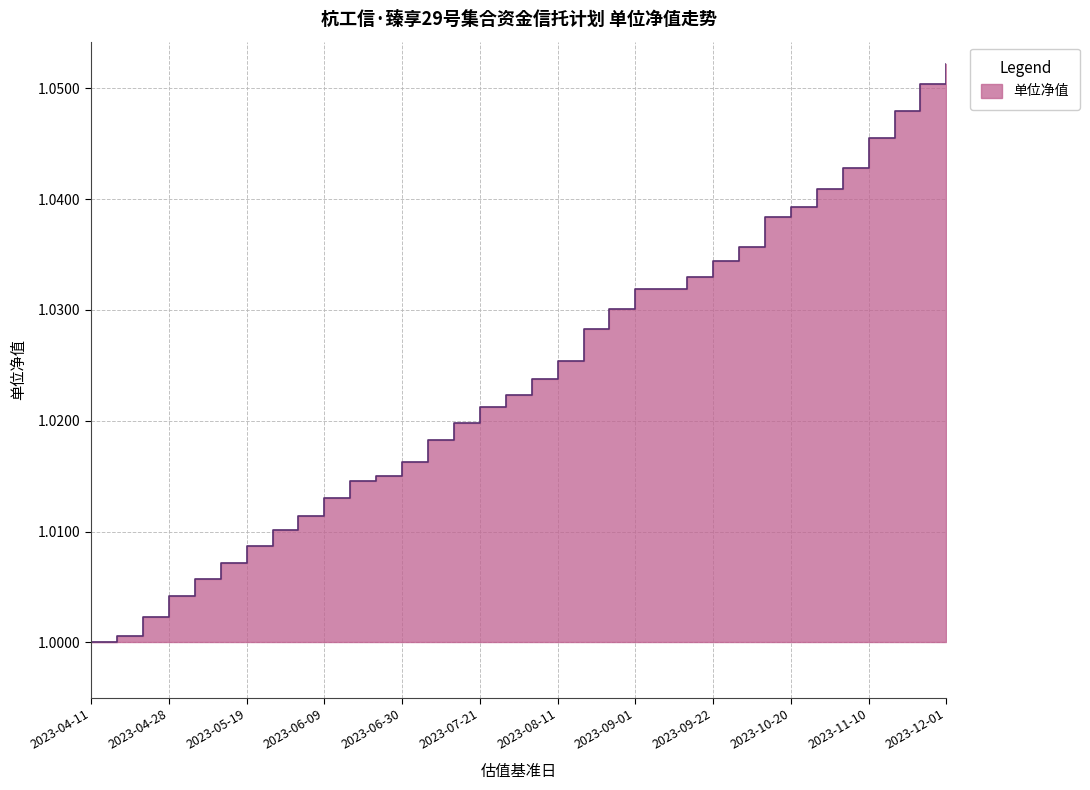

True or false: the data has more than 2 interior local peaks.

False